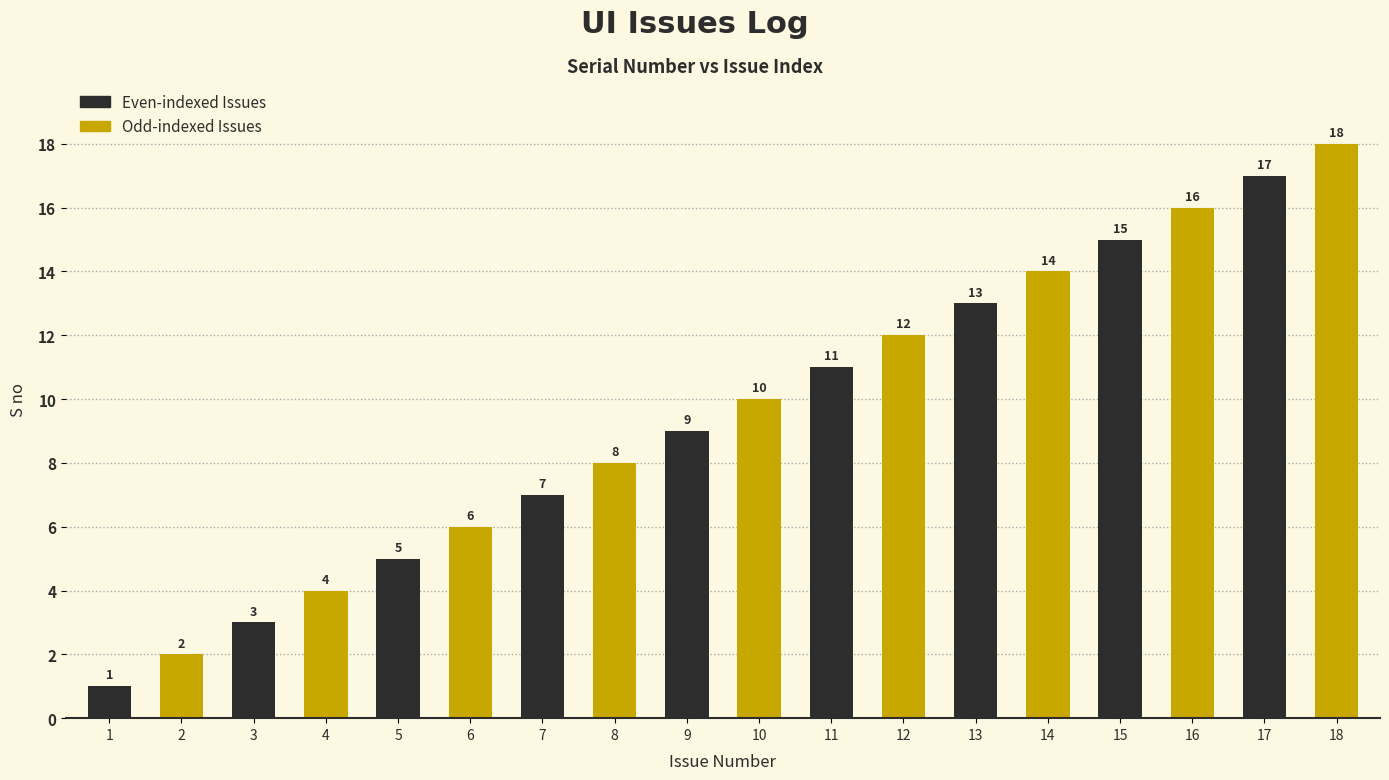

List the labels in order of value, smallest first.

1, 2, 3, 4, 5, 6, 7, 8, 9, 10, 11, 12, 13, 14, 15, 16, 17, 18